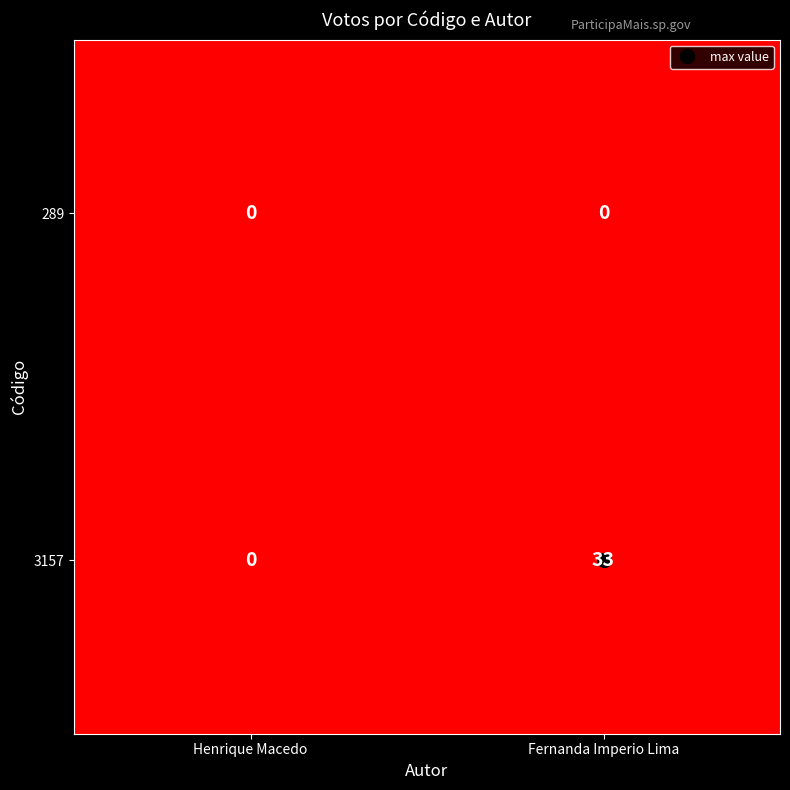

True or false: 289 has a value of 0 at Fernanda Imperio Lima.

True